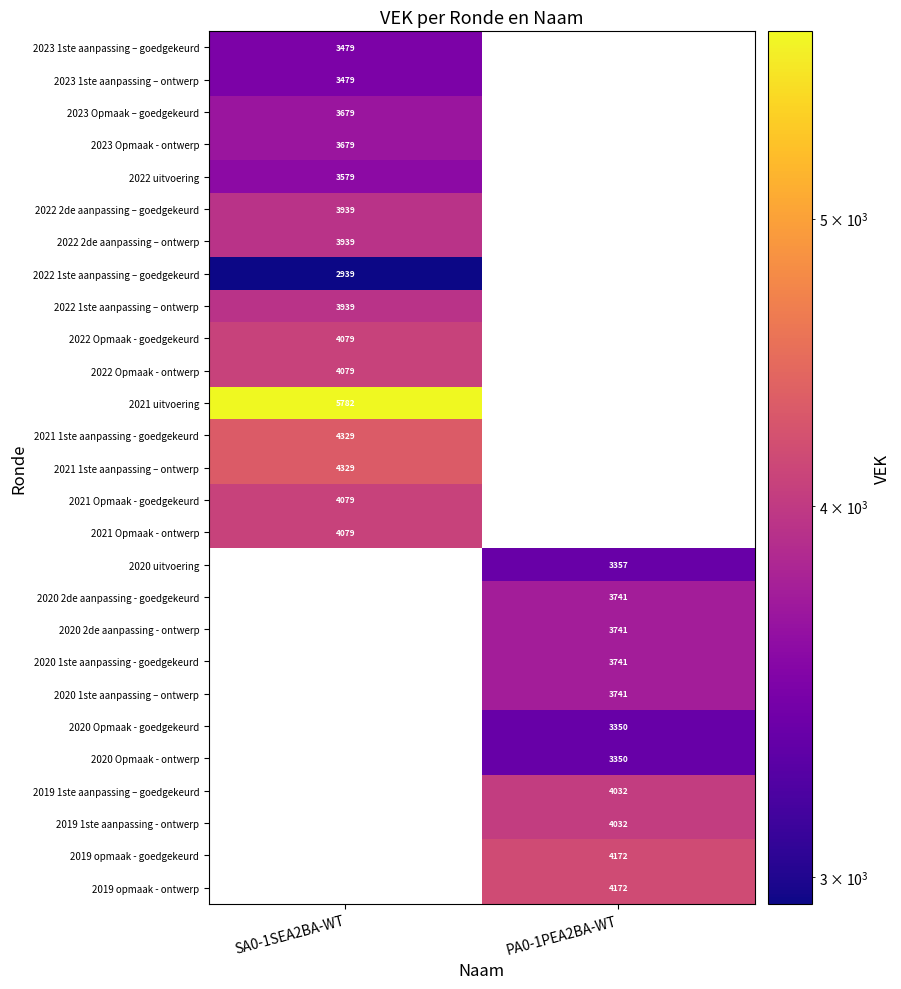

Count the number of data series in this chart.

27